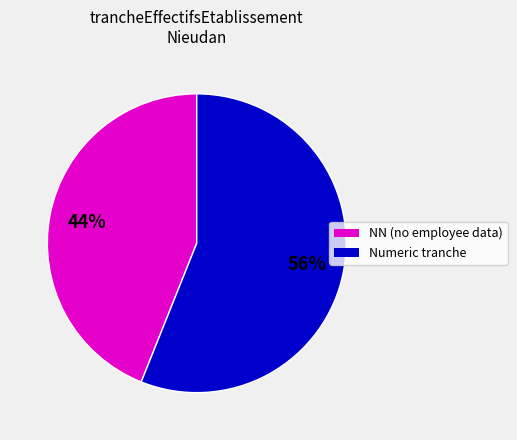

Is there any slice that represents more than half of the pie?

Yes